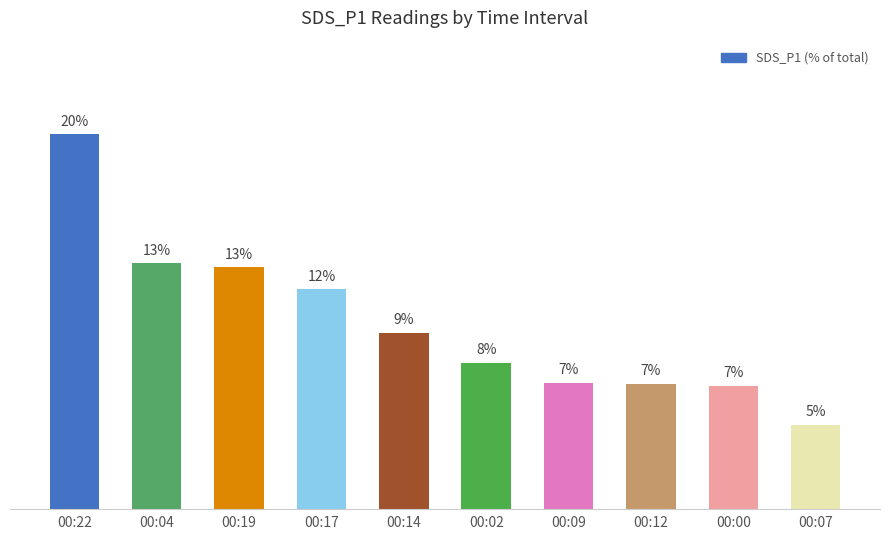

What is the difference between the second highest and second lowest values?

6.6